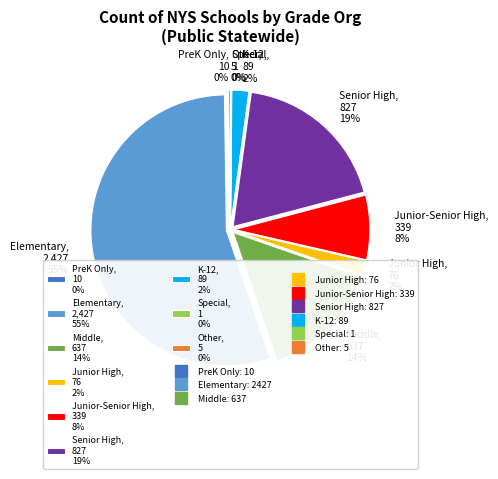

Is there any slice that represents more than half of the pie?

Yes